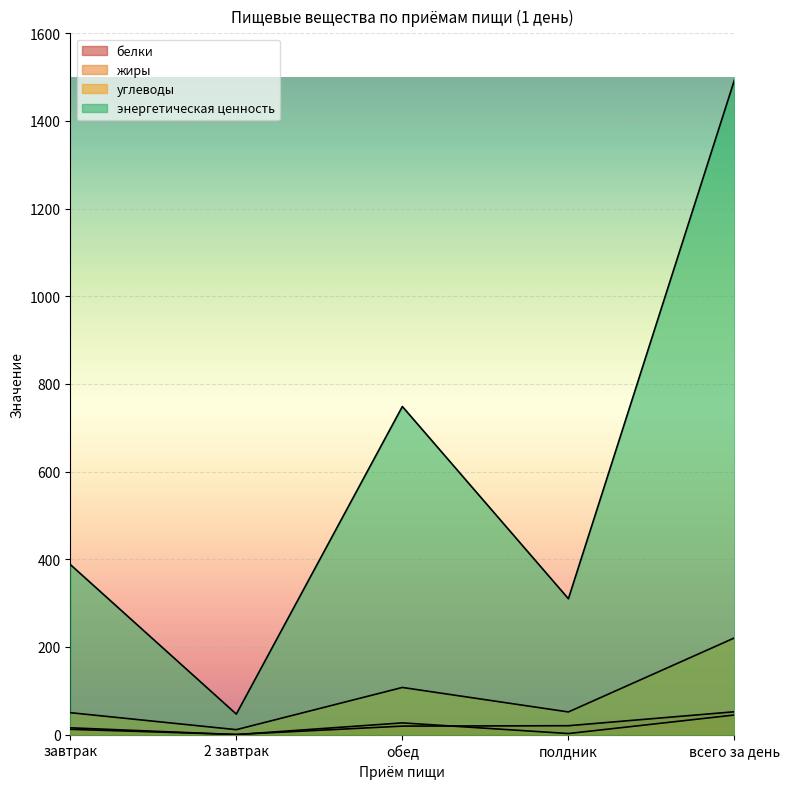

What is the average value of the белки series?

20.9